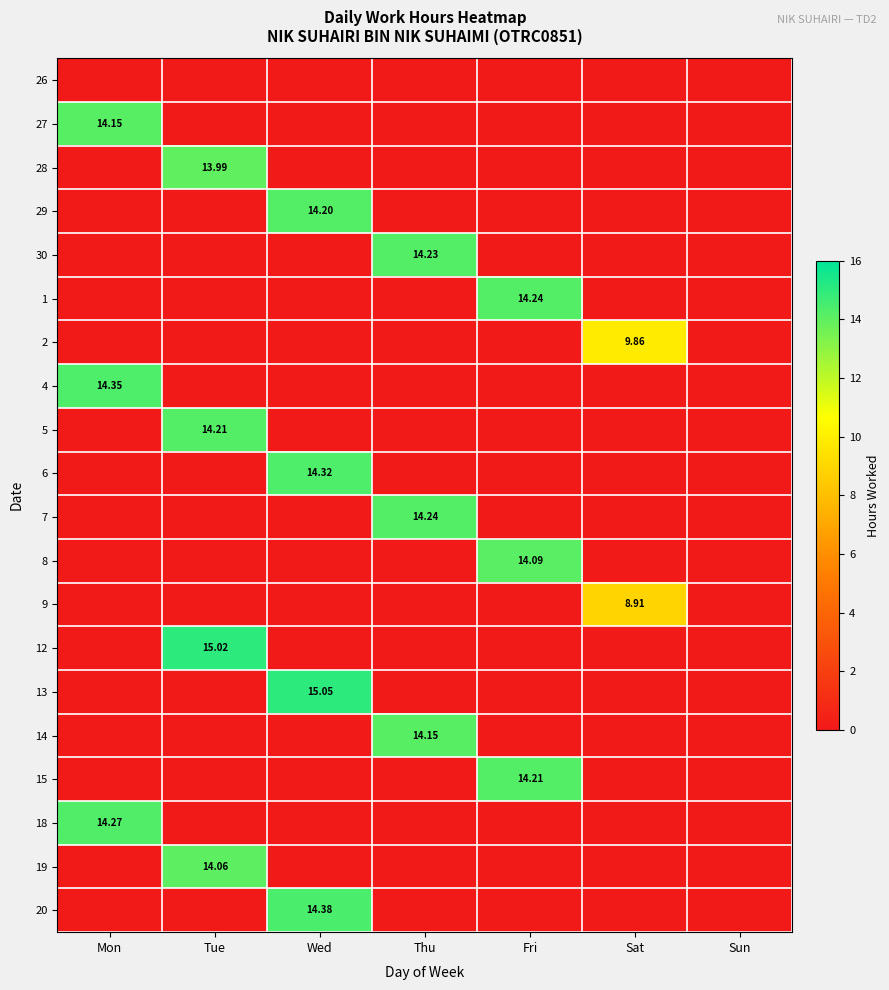

Is it true that 20 equals -6.5 at Mon?

False